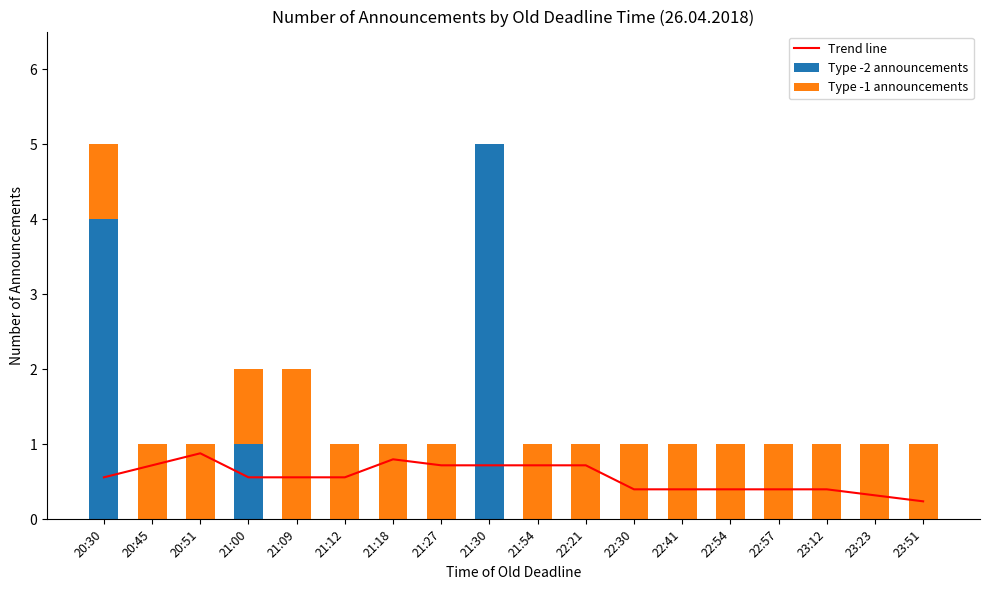

What is the label of the 15th bar from the right?

21:00